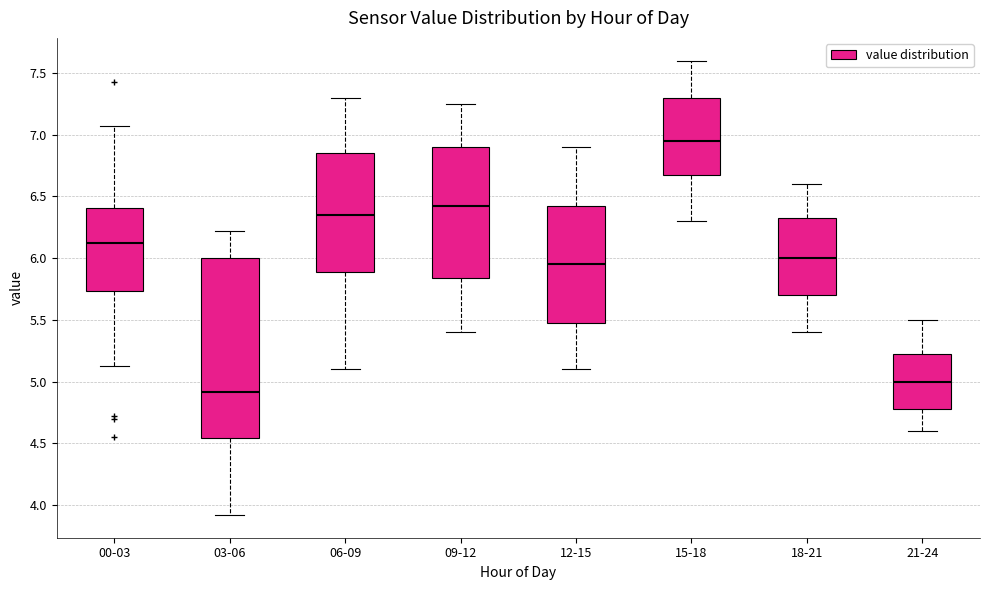

Which box has the lowest median line?

03-06